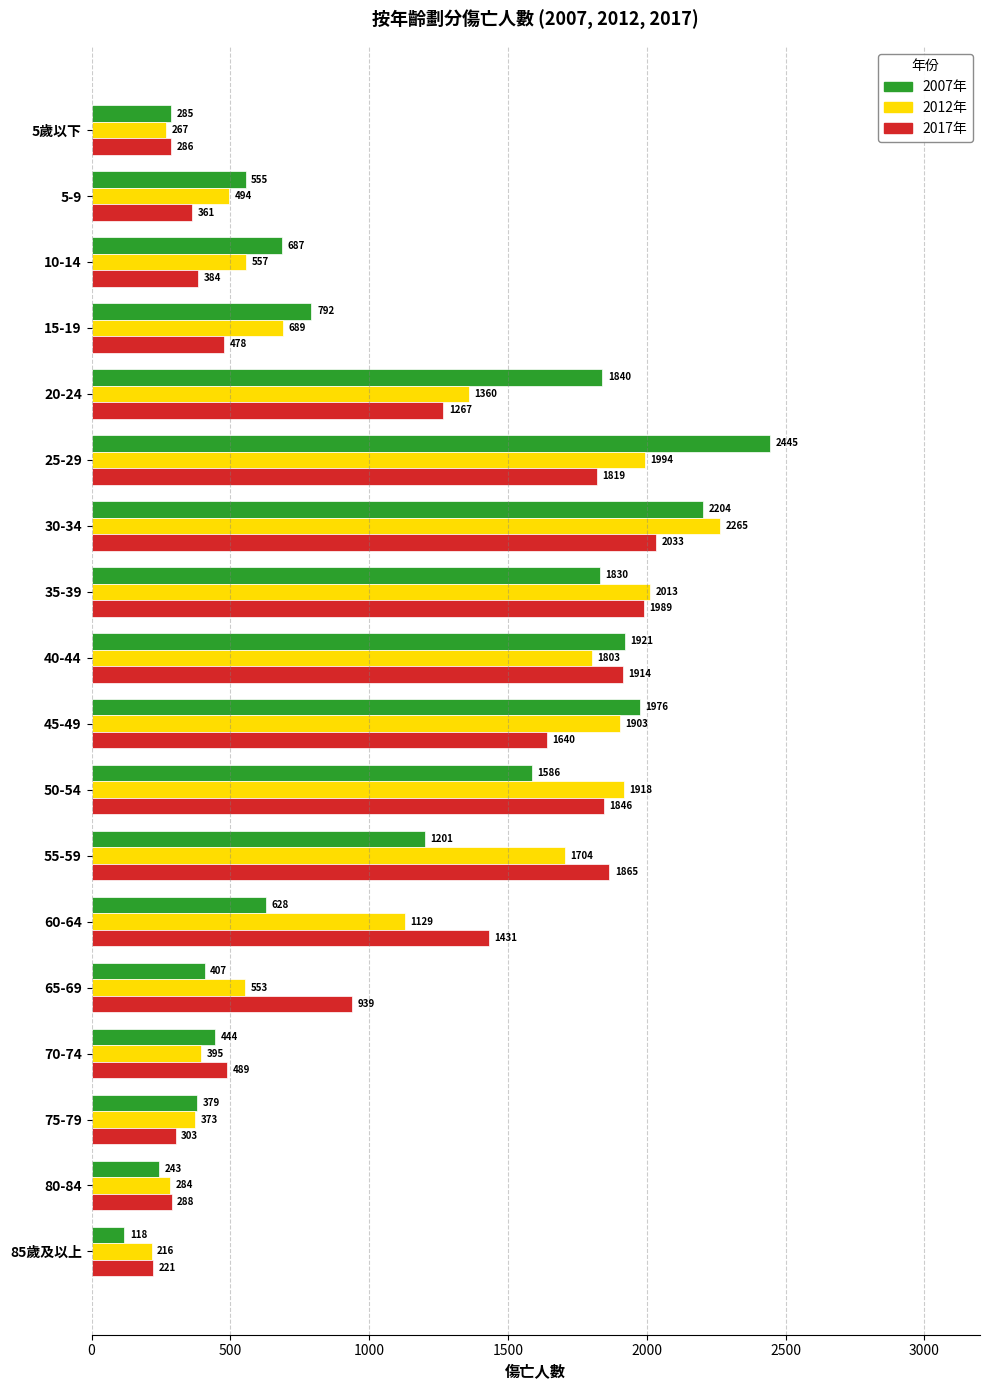

What is the smallest value displayed?

118